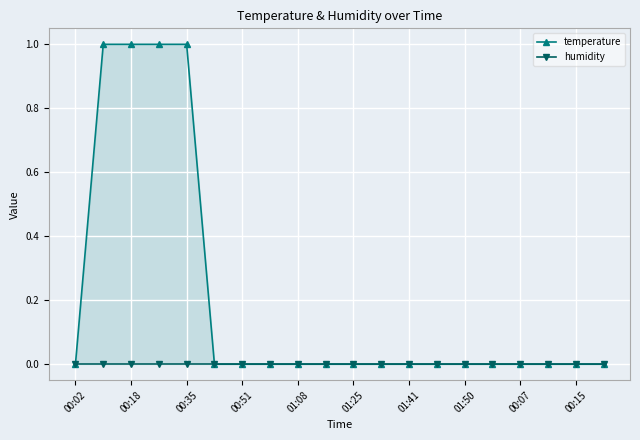

How many distinct data groups are displayed?

2